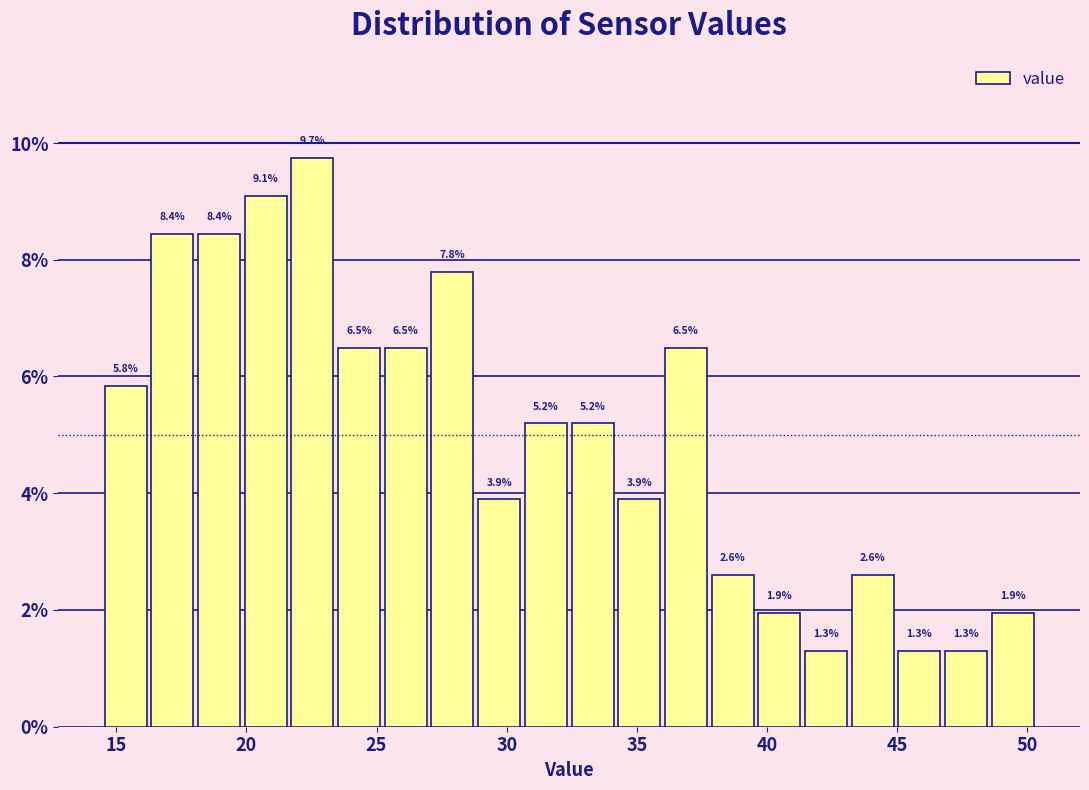

Read against the x-axis, roughly where is the centre of the tallest bar?

22.5